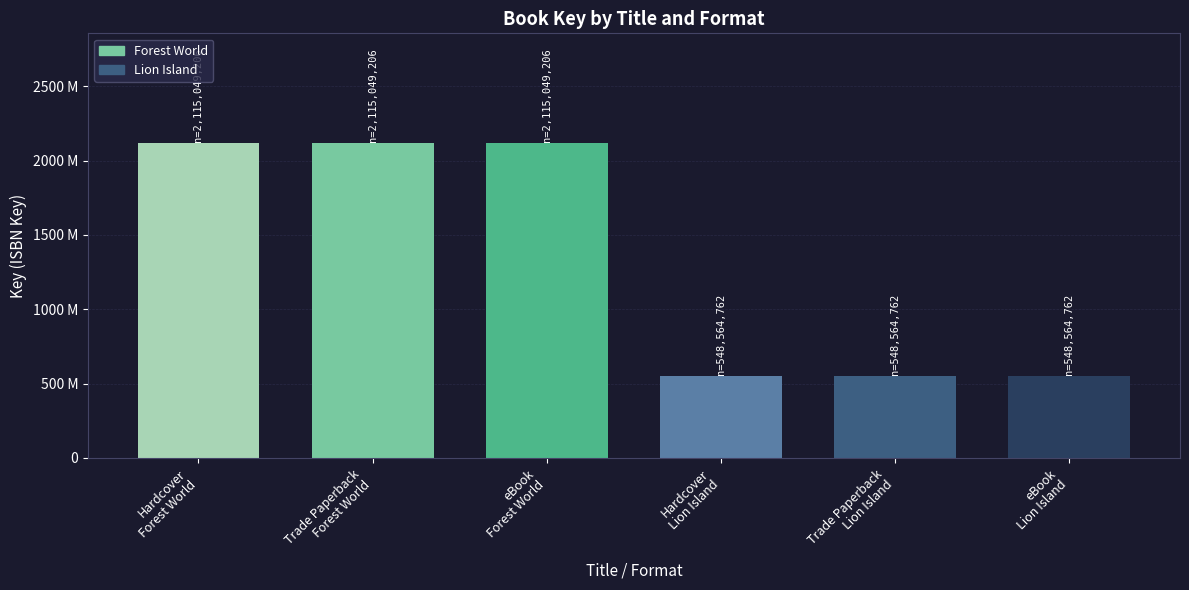

Which has a higher value, Trade Paperback Lion Island or eBook Lion Island?

Trade Paperback Lion Island